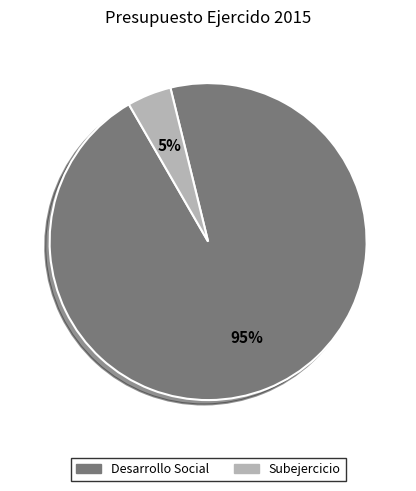

What percentage is the Desarrollo Social slice, to the nearest percent?

95%